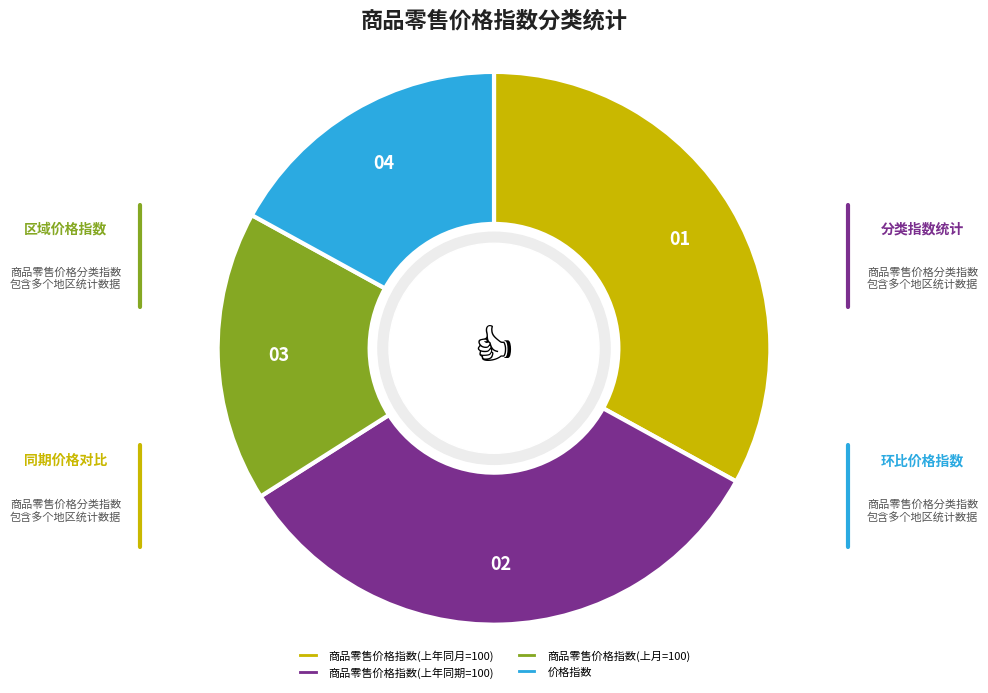

Is there a majority slice in this chart?

No